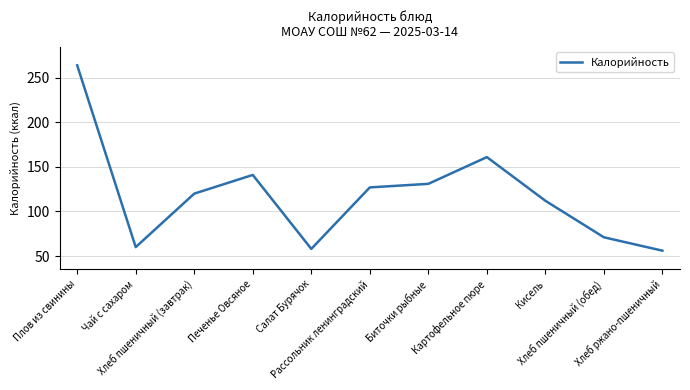

Rank the categories by value from lowest to highest.

Хлеб ржано-пшеничный, Салат Бурячок, Чай с сахаром, Хлеб пшеничный (обед), Кисель, Хлеб пшеничный (завтрак), Рассольник ленинградский, Биточки рыбные, Печенье Овсяное, Картофельное пюре, Плов из свинины